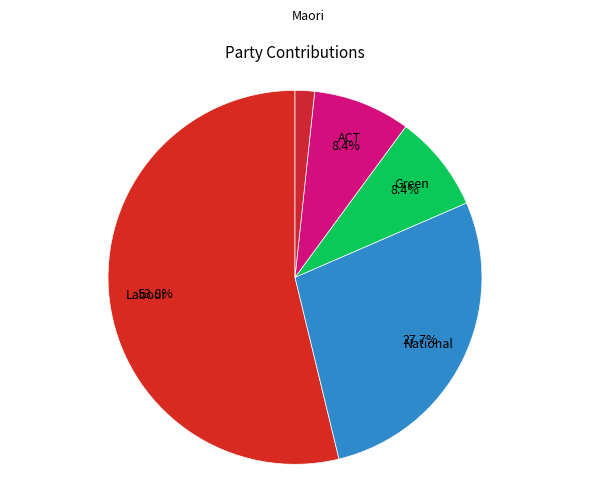

Which slice is the largest?

Labour